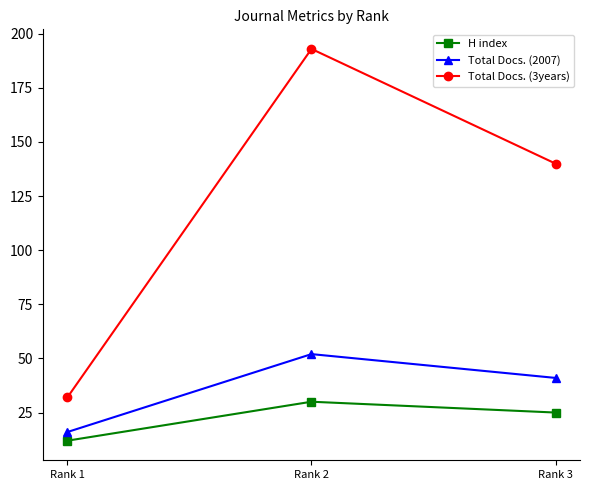

At how many categories does at least one series exceed 101?

2